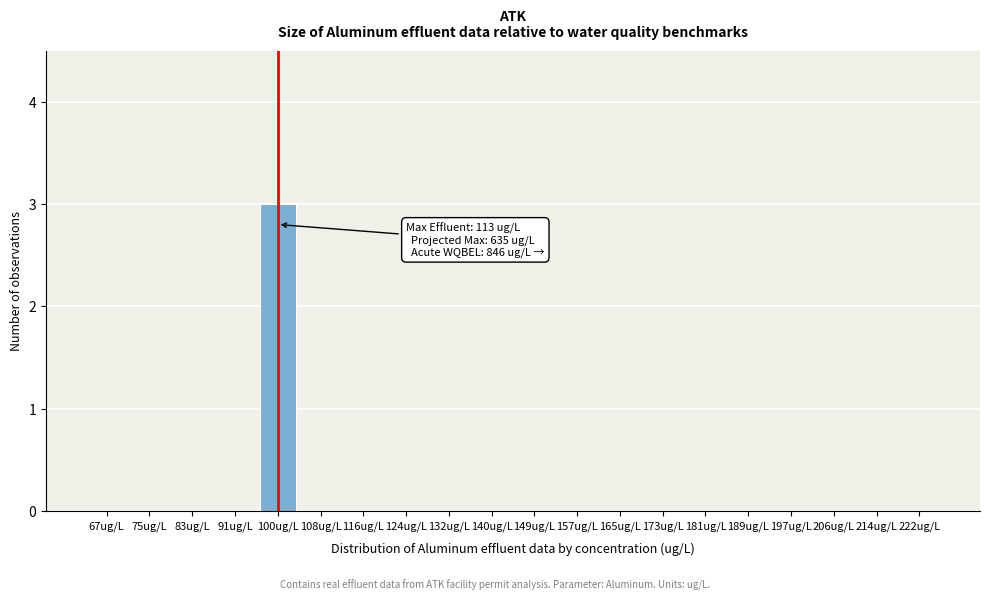

What is the greatest value displayed?

3